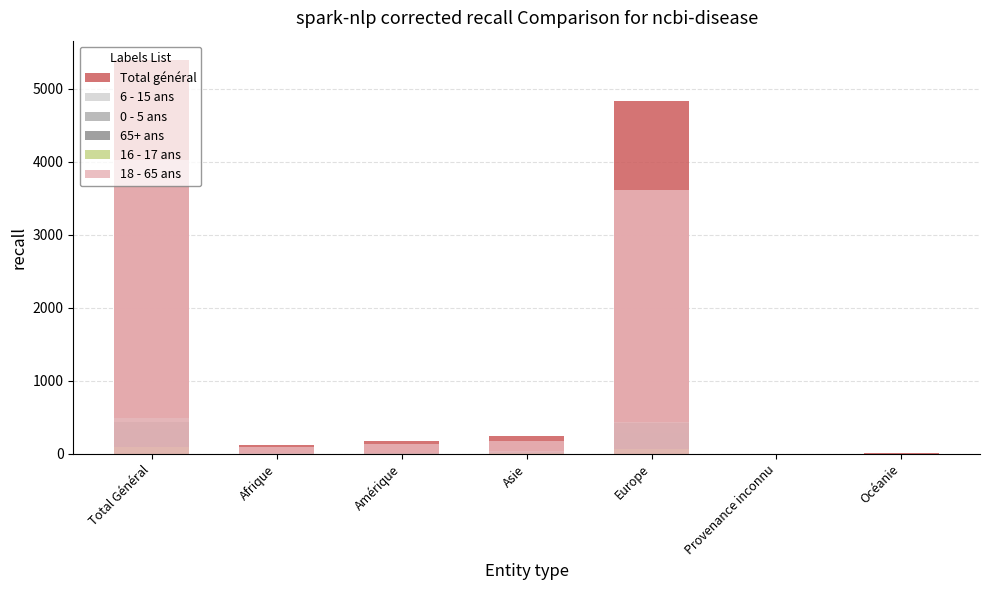

Which label corresponds to the largest value in the chart?

Total Général